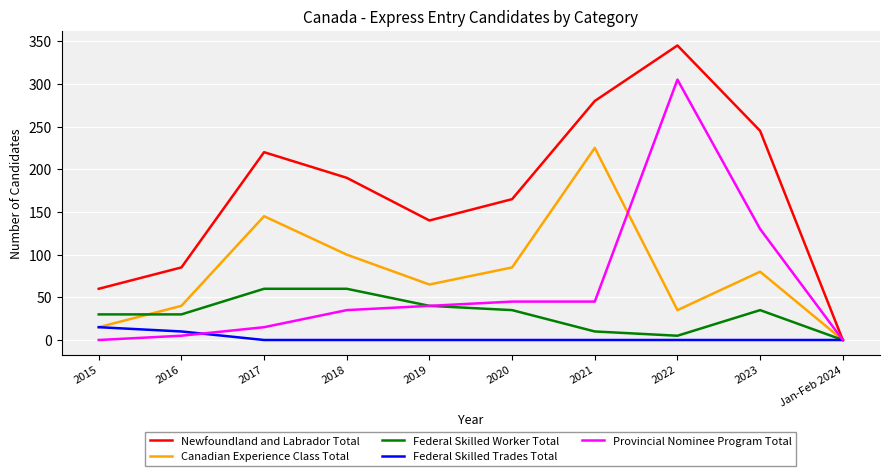

Which series has the largest total across all categories?

Newfoundland and Labrador Total